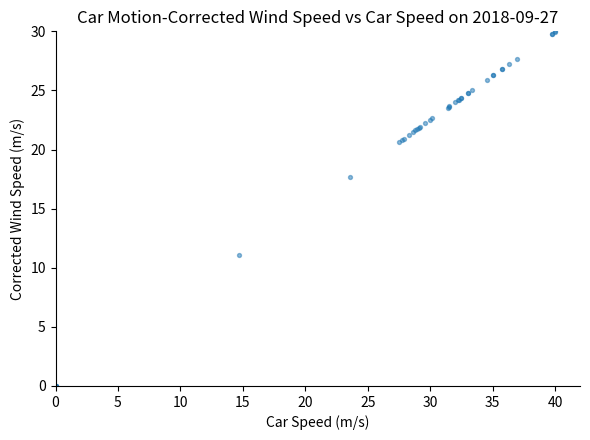

What Y value in the scatter plot is closest to 15?

17.7